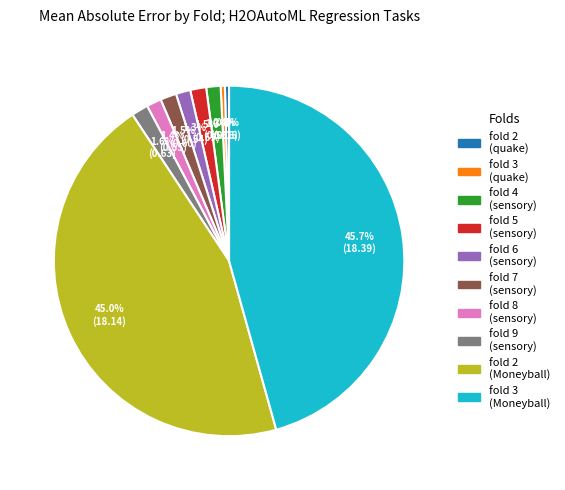

Is there a majority slice in this chart?

No